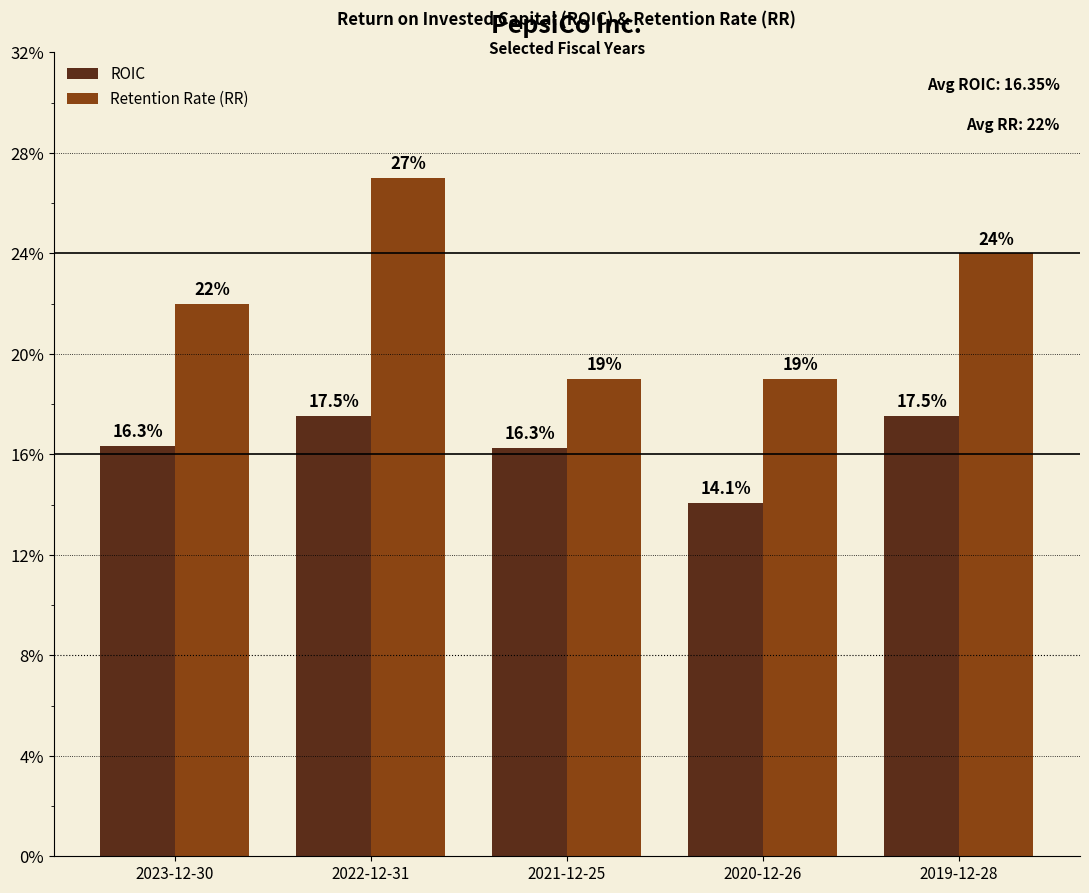

Are the bars grouped side by side (vs. stacked)?

Yes